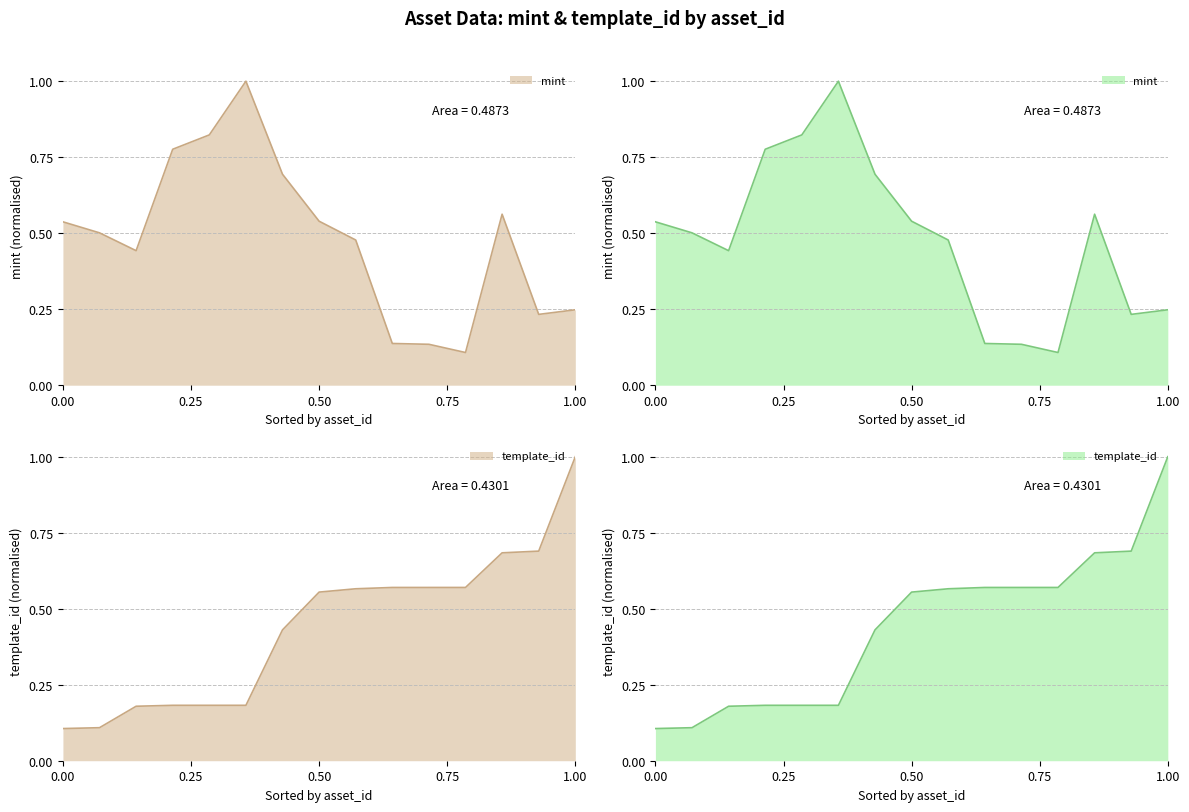

Is the value of template_id at 1099539094392 greater than the value of mint at 1099573140461?

Yes